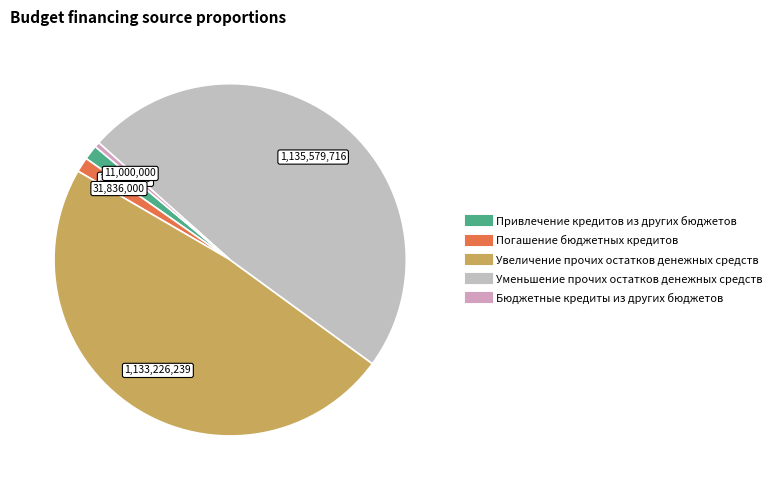

Is it true that Погашение бюджетных кредитов is 10% of the pie?

False